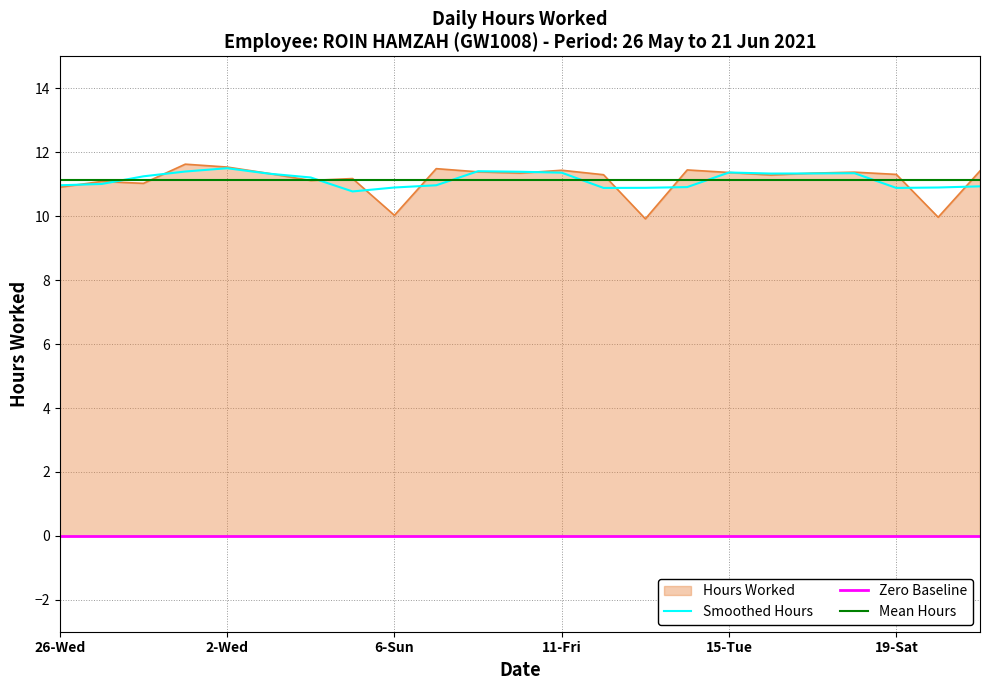

What is the lowest value of the Mean Hours series?

11.1